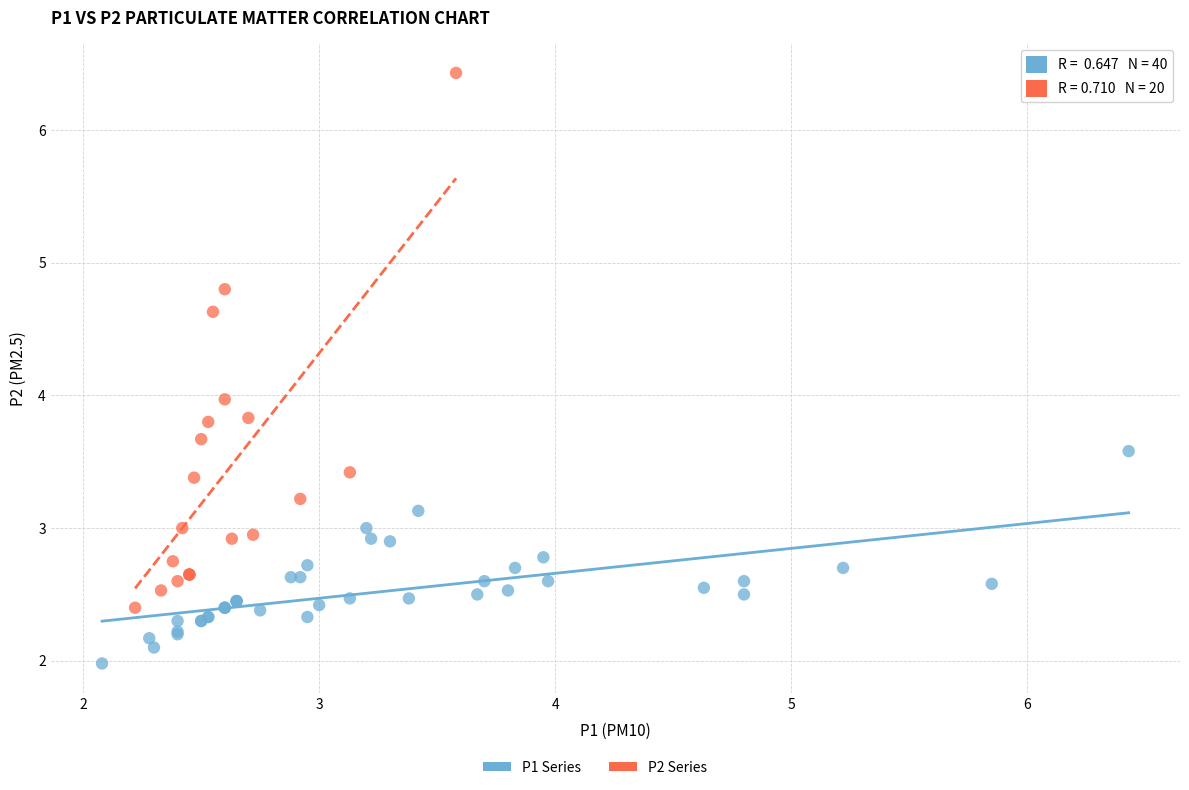

Which series reaches the maximum Y coordinate?

P2 Series